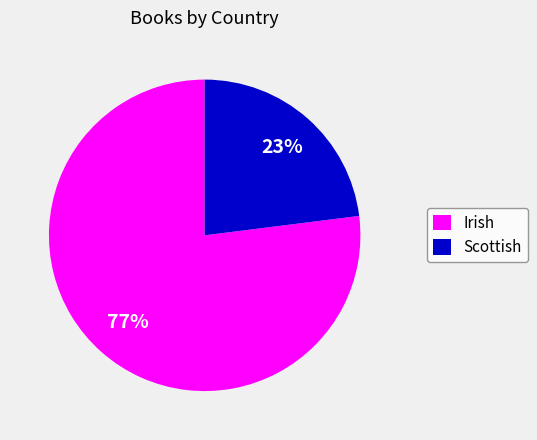

Which category has the biggest portion of the pie?

Irish